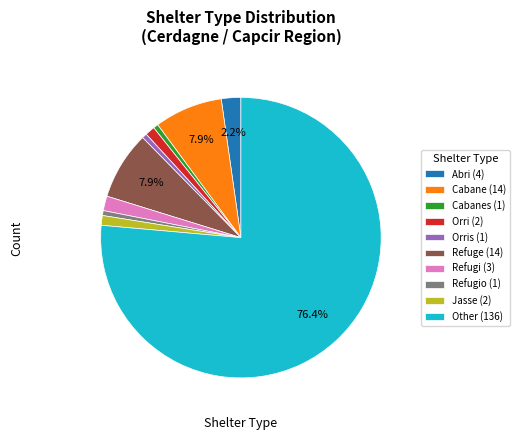

How many slices are in this pie chart?

10